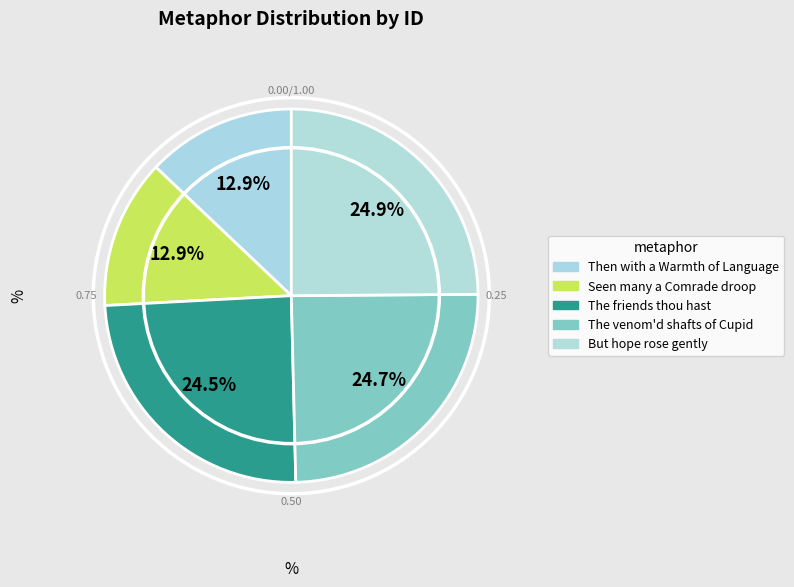

Count the number of slices in the pie.

5